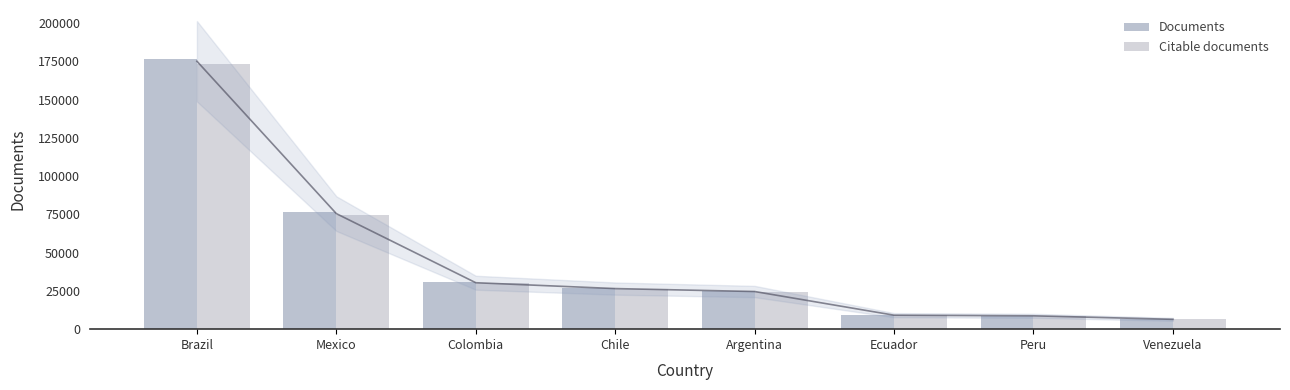

What is the total value across all series at Peru?

17469